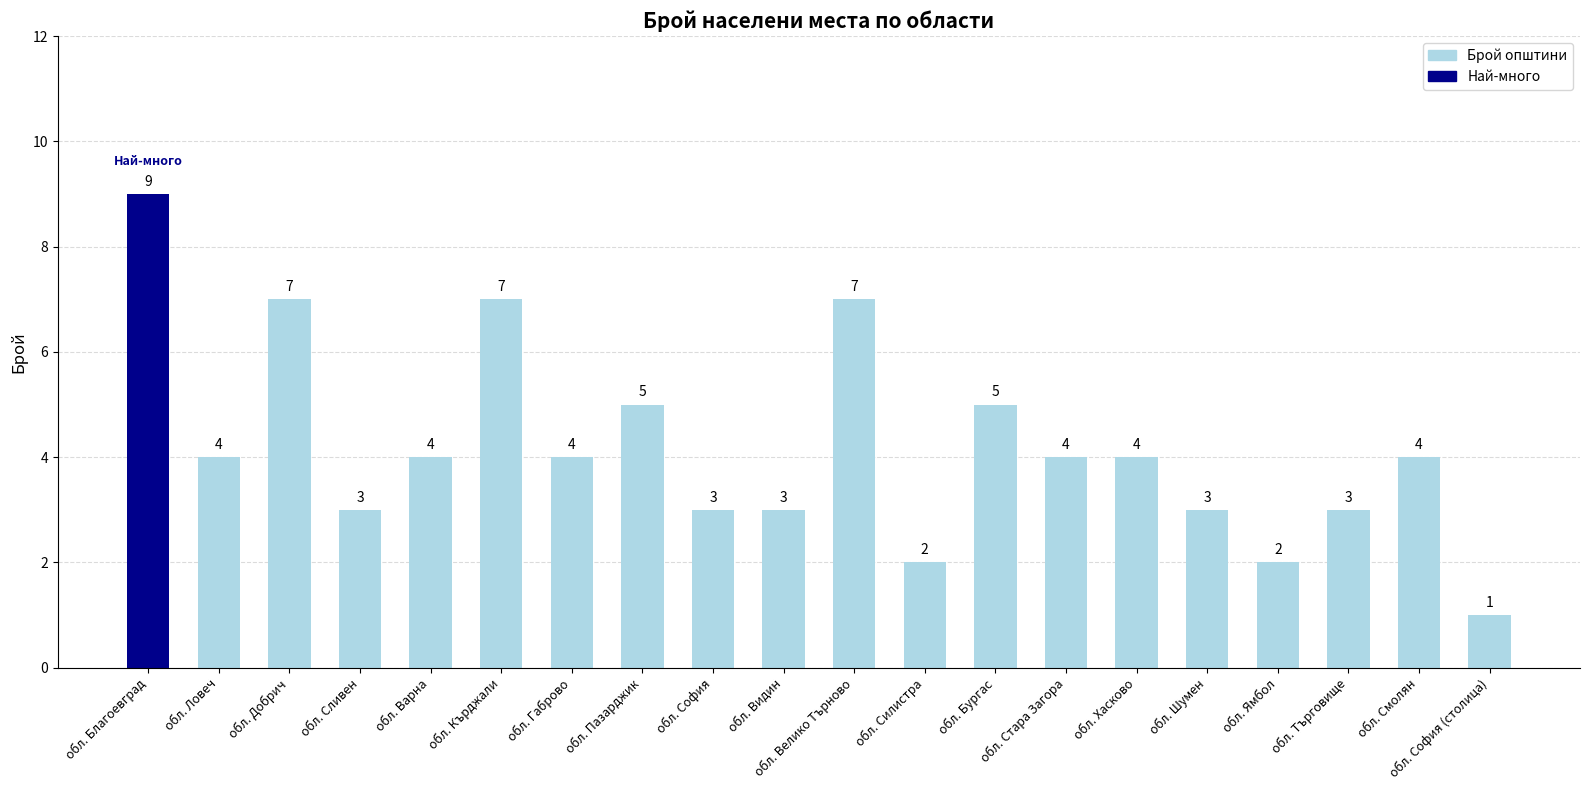

How many bars are there in total?

20